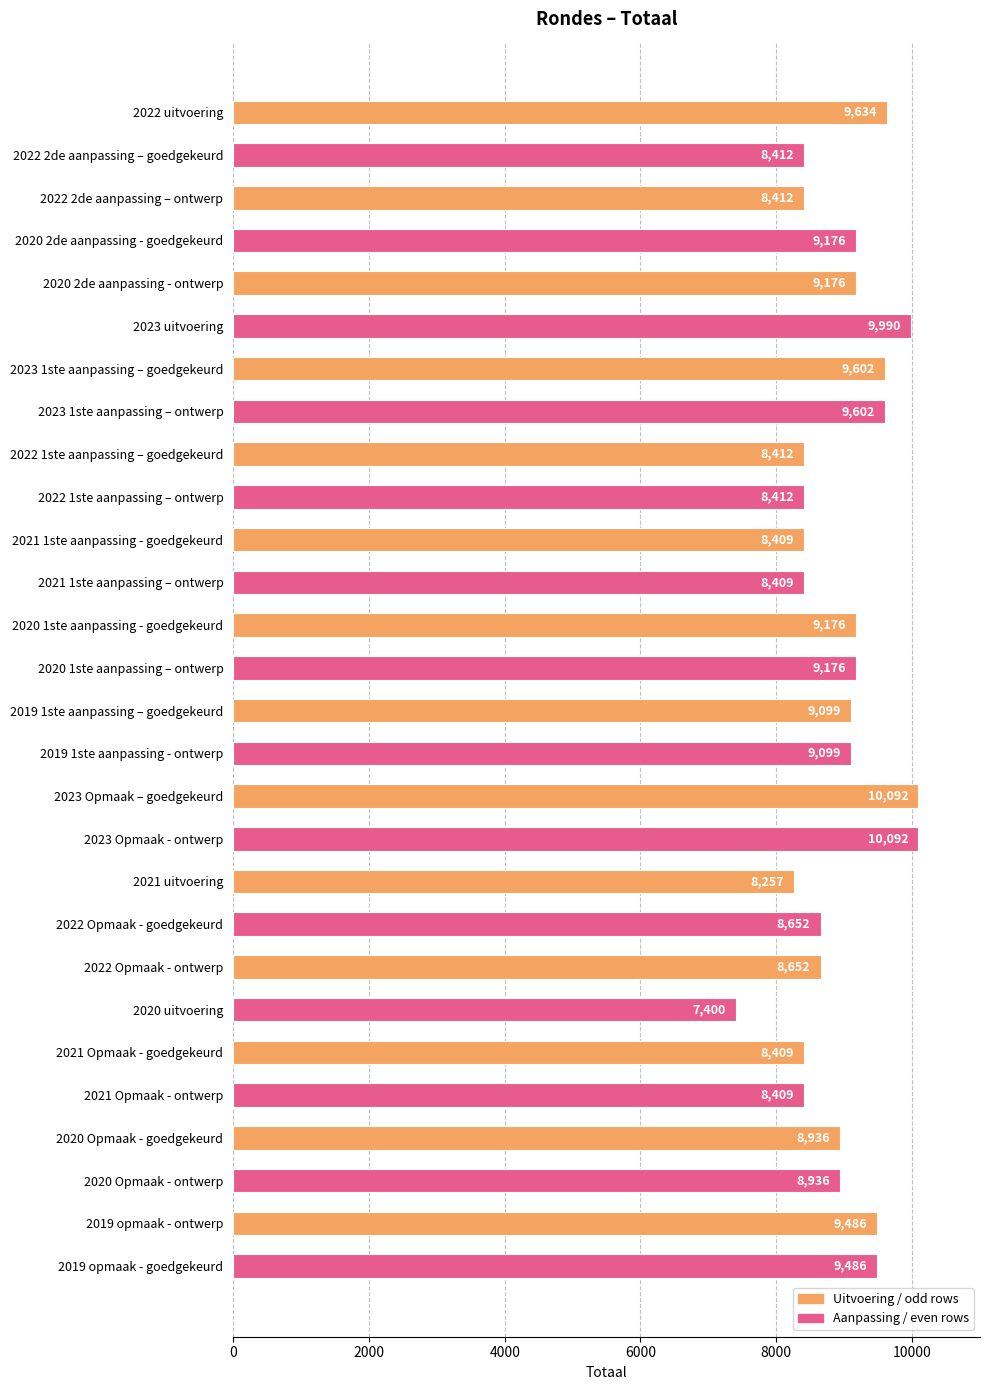

What is the sum of the values at 2020 uitvoering and 2023 1ste aanpassing – goedgekeurd?

17002